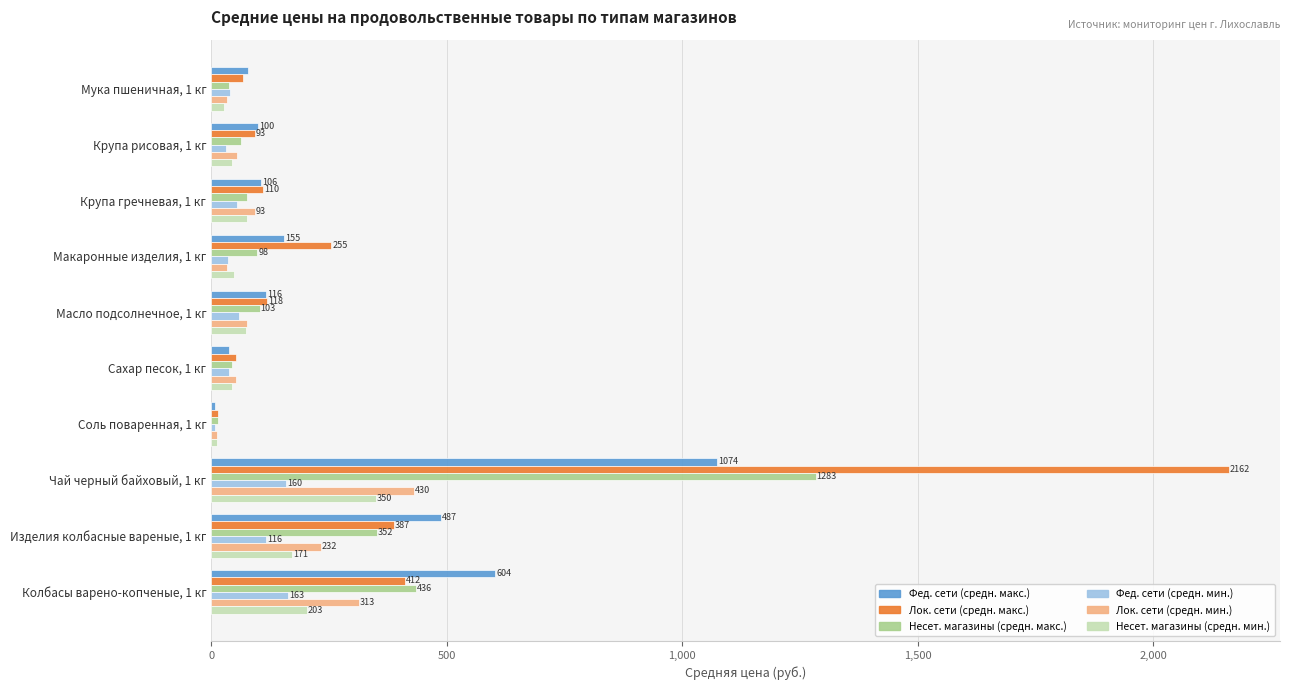

What is the sum of all Несет. магазины (средн. макс.) values?

2505.0